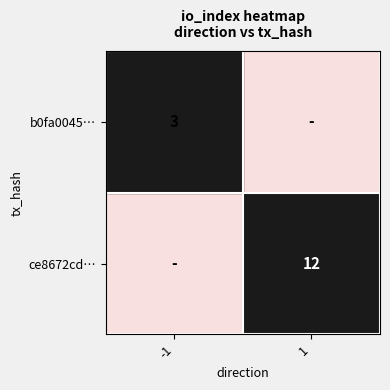

Read the ce8672cd… value at 1, to the nearest 10.

10